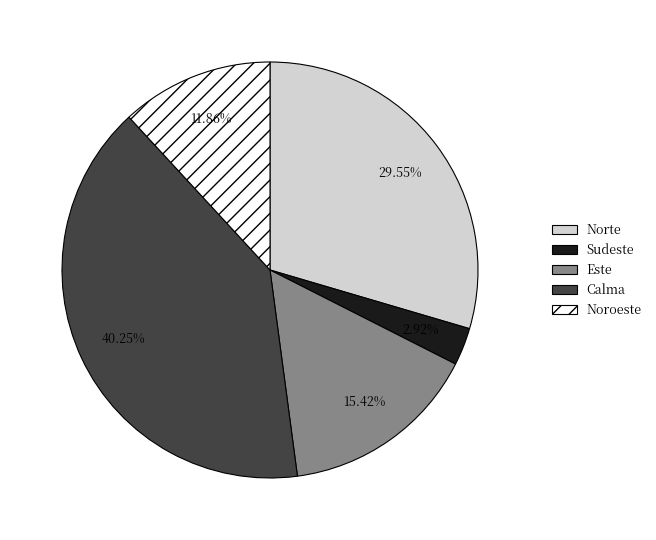

What percentage is the Calma slice, to the nearest percent?

40%